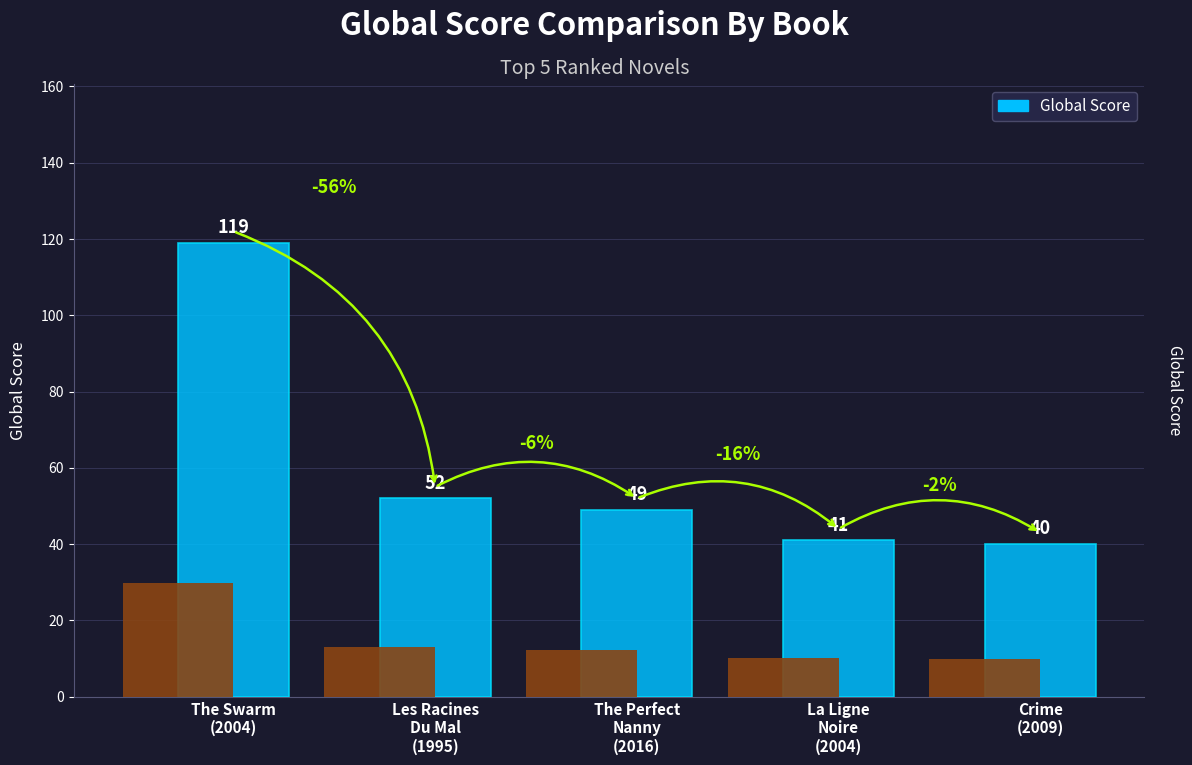

Reading left to right, list all the values displayed in this chart.

The Swarm
(2004)=119	Les Racines
Du Mal
(1995)=52	The Perfect
Nanny
(2016)=49	La Ligne
Noire
(2004)=41	Crime
(2009)=40